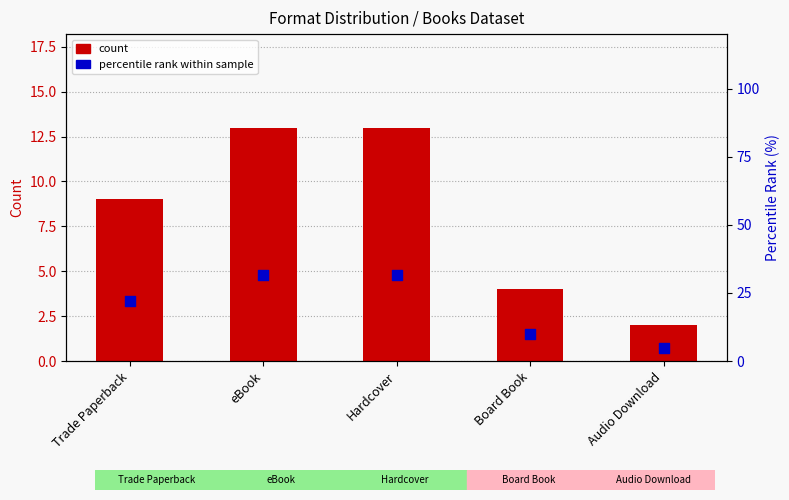

Which series has the largest total across all categories?

percentile rank within sample